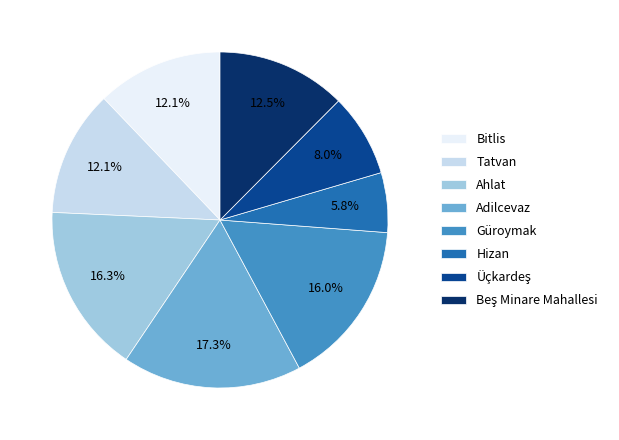

Do Ahlat and Tatvan together represent more than half of the pie?

No